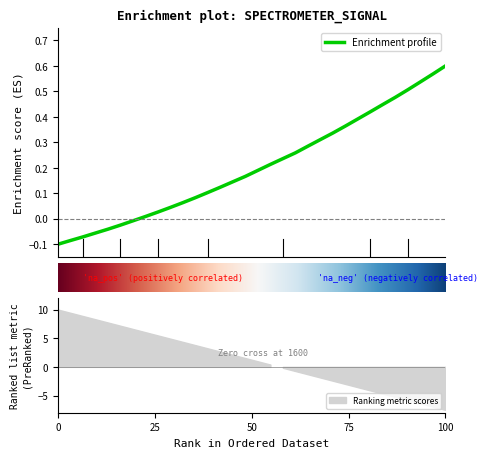

Count the number of categories in the chart.

32